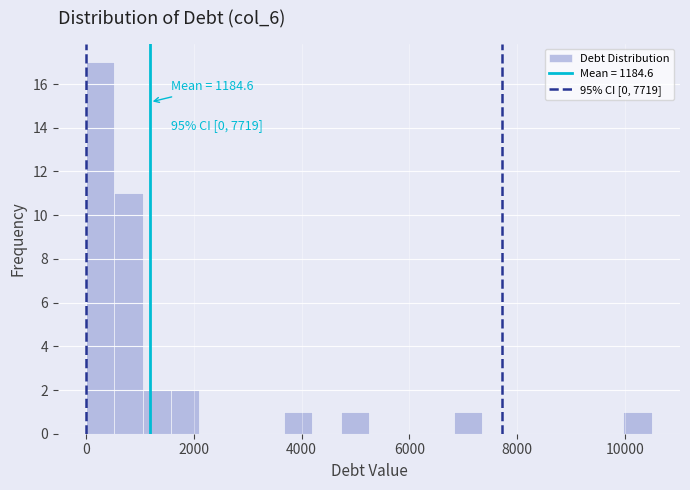

Read against the x-axis, roughly where is the centre of the tallest bar?

200